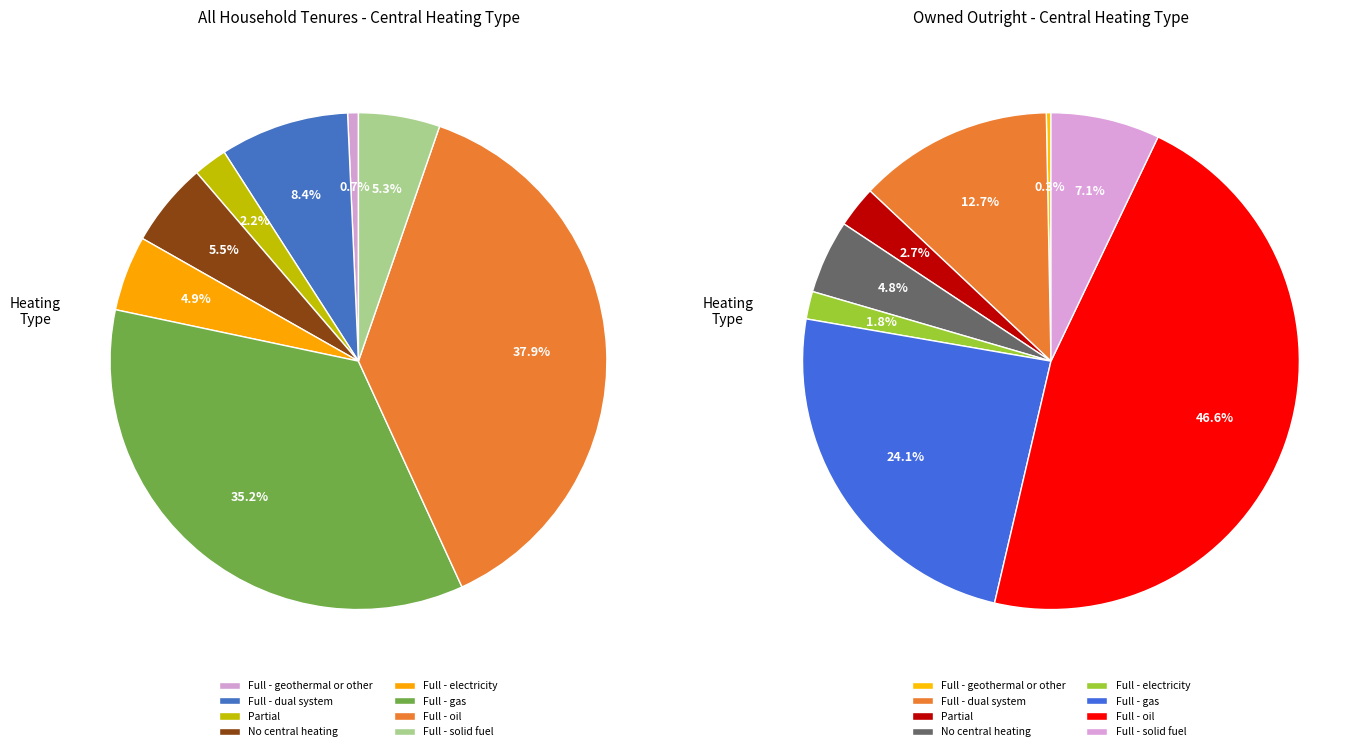

True or false: Full - oil accounts for 36% of the total.

False